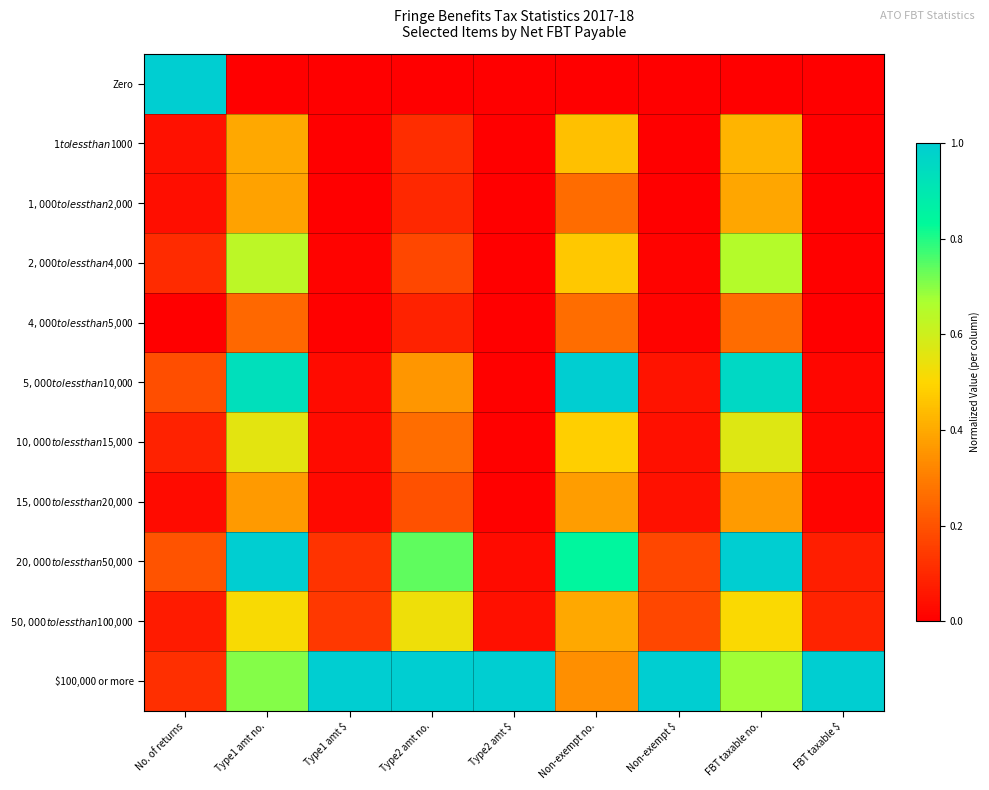

At how many categories does at least one series exceed 0?

9